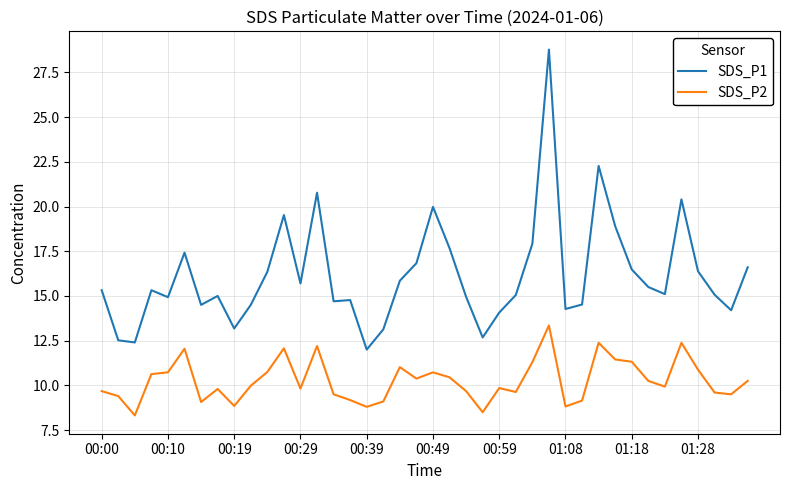

Rank the series by their maximum value, from lowest to highest.

SDS_P2, SDS_P1